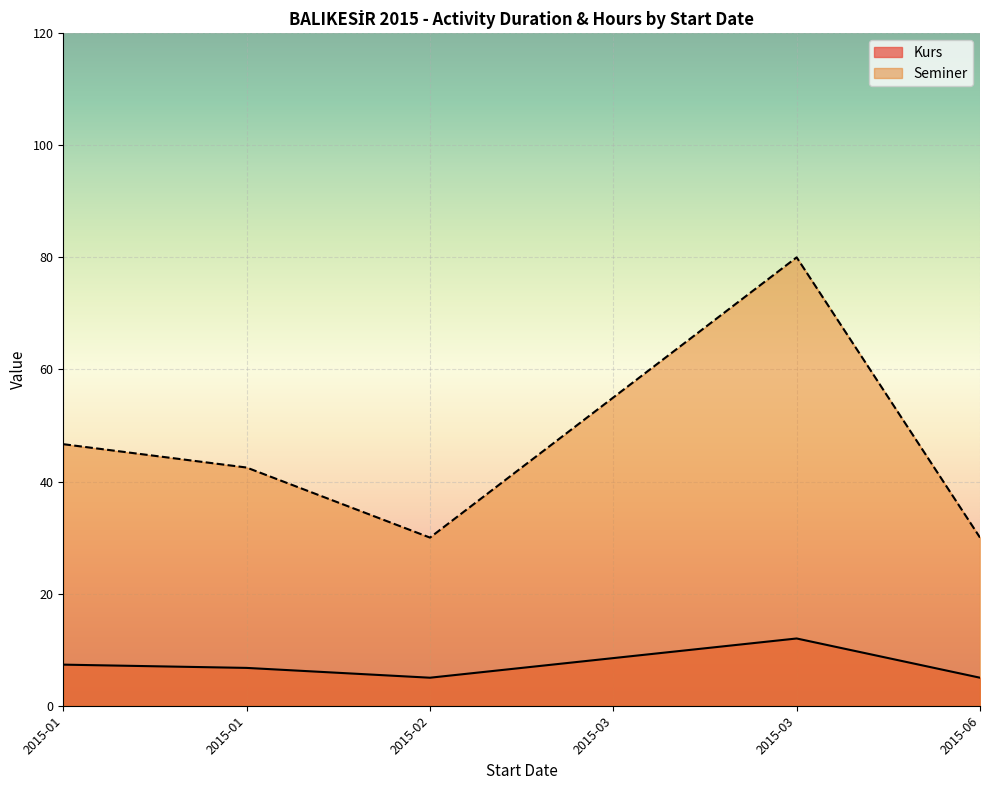

True or false: Seminer and Kurs intersect in this chart.

False